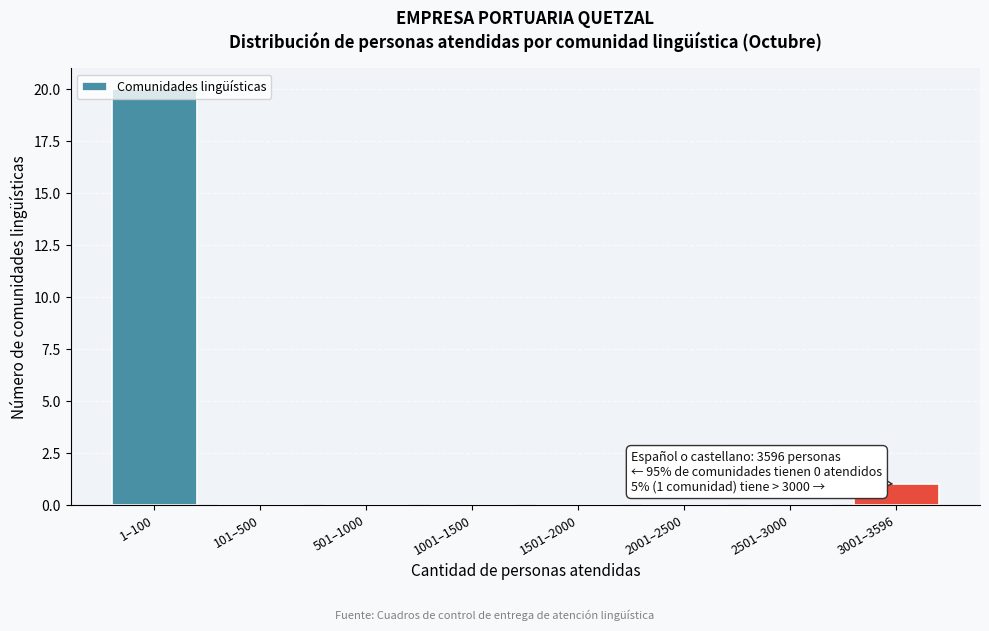

Where is the data nearest to the value 10?

3001–3596